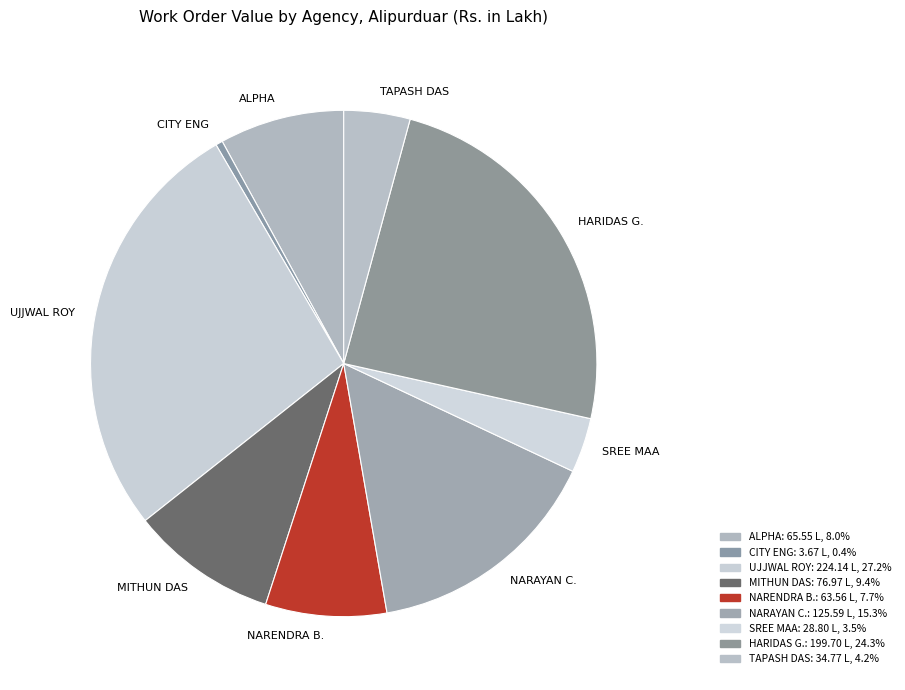

What is the smallest slice in the pie chart?

CITY ENG